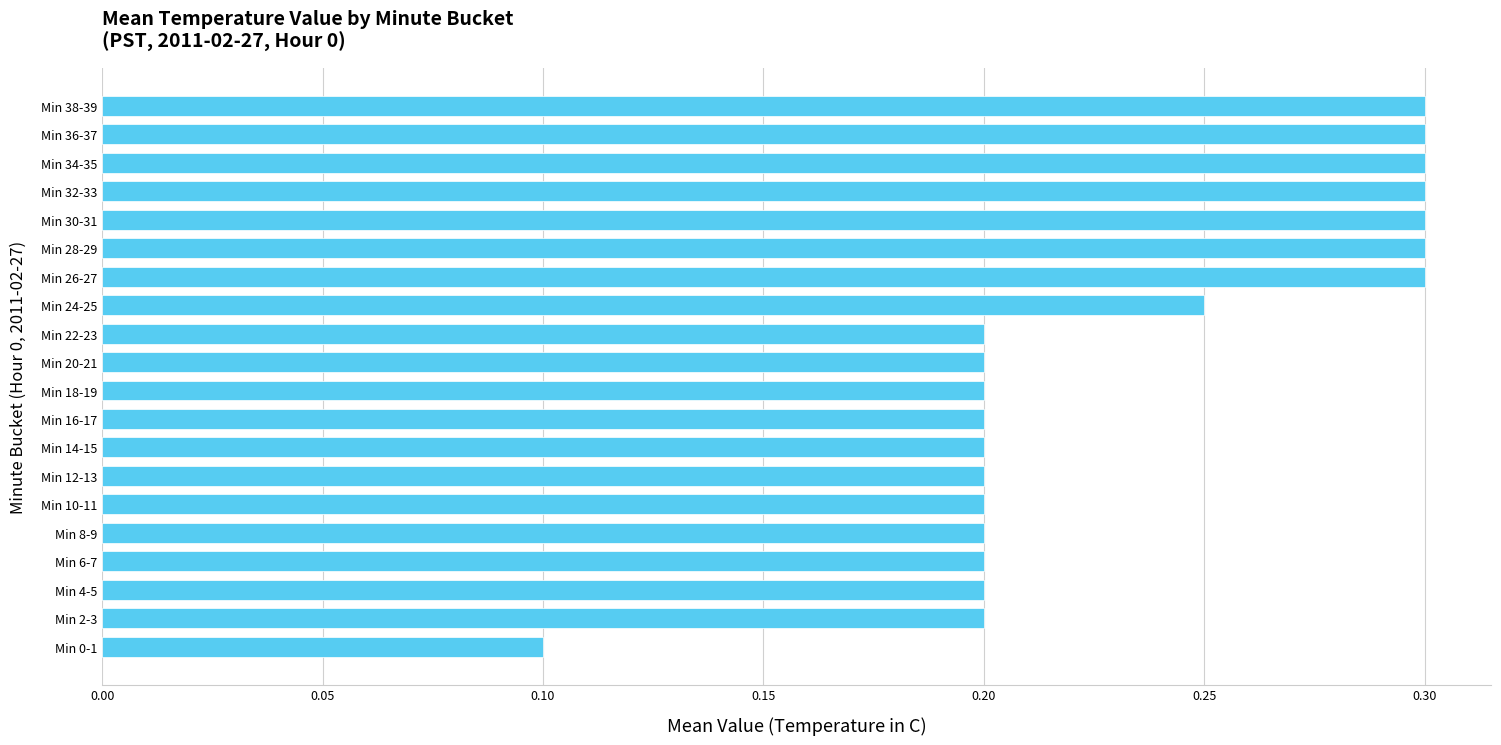

The chart shows a value of 0.3 at Min 30-31. True or false?

True